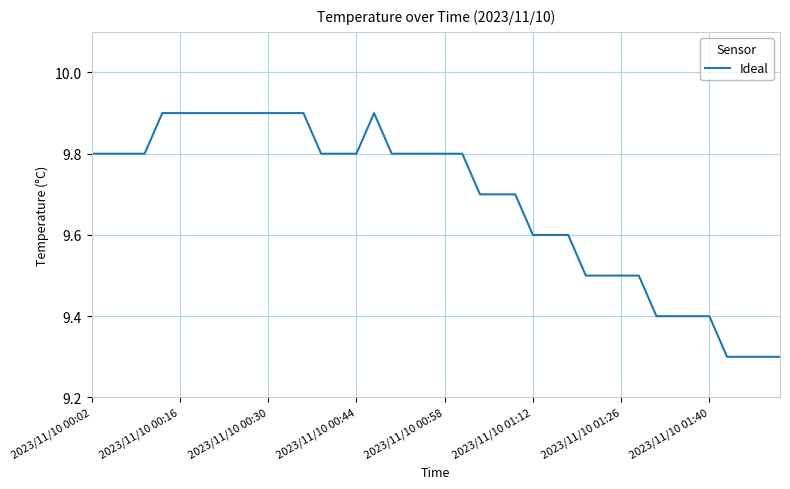

What is the minimum value shown in the chart?

9.3